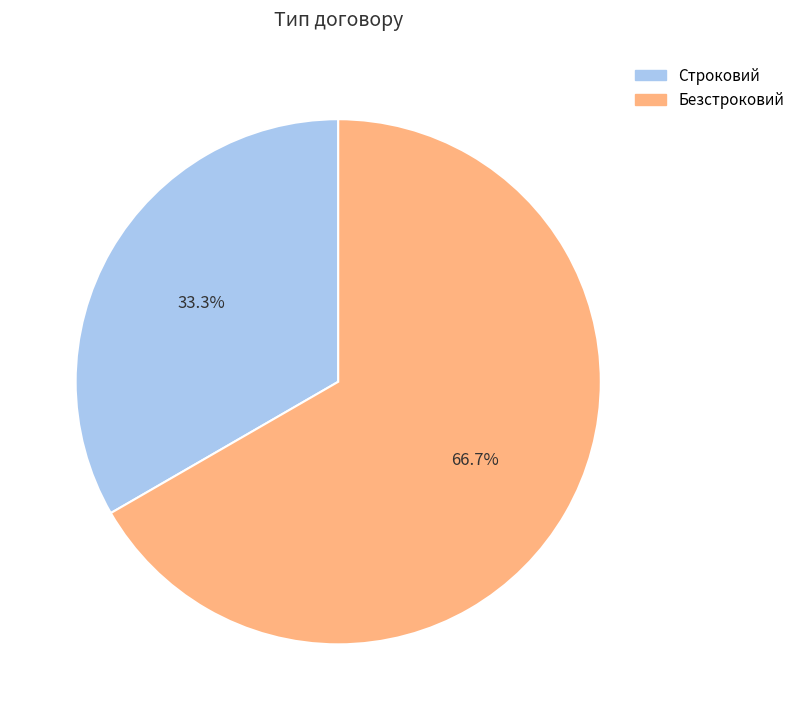

Is it true that Строковий is 33% of the pie?

True